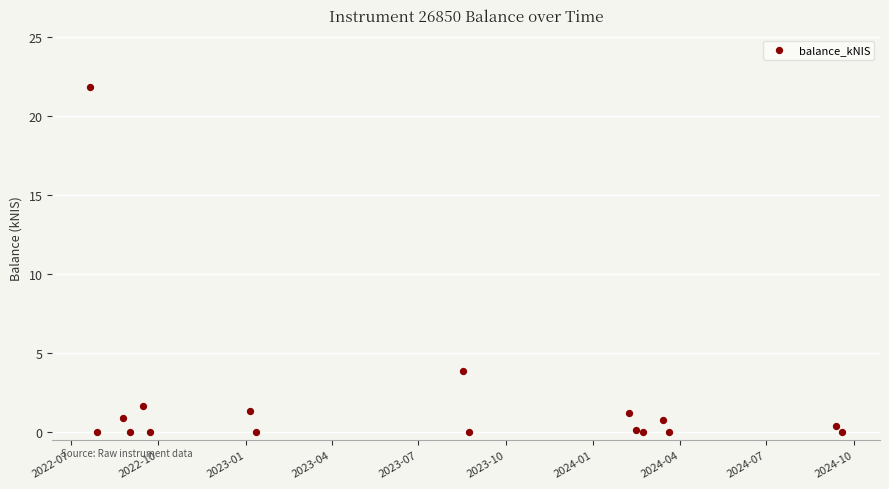

What Y value in the scatter plot is closest to 10?

3.8